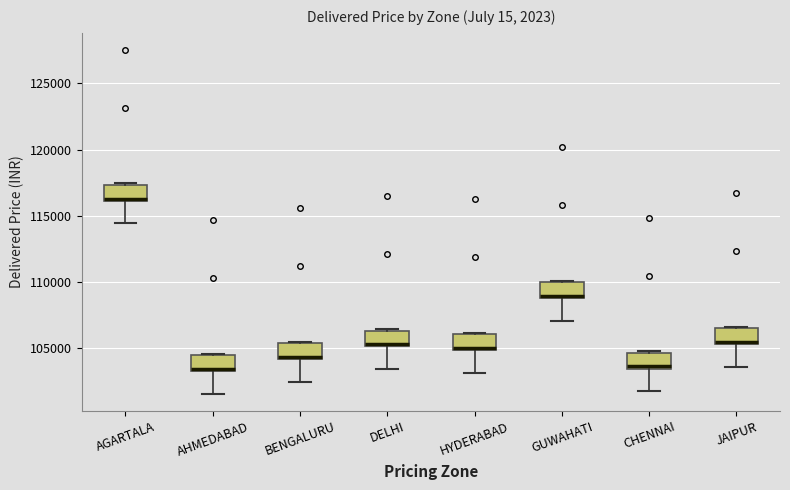

Reading left to right, read every box against the y-axis: the position of its median line, the range the box covers, and the ends of its whiskers. The values are not printed on the chart, so give them approximately, as read against the axis.

AGARTALA: median 116500, box 116000 to 117500, whiskers 114500 to 117500
AHMEDABAD: median 103500 (just above the box's lower edge), box 103500 to 104500, whiskers 101500 to 104500
BENGALURU: median 104500, box 104000 to 105500, whiskers 102500 to 105500
DELHI: median 105500, box 105000 to 106500, whiskers 103500 to 106500
HYDERABAD: median 105000 (just above the box's lower edge), box 105000 to 106000, whiskers 103000 to 106000
GUWAHATI: median 109000 (just above the box's lower edge), box 109000 to 110000, whiskers 107000 to 110000
CHENNAI: median 103500 (just above the box's lower edge), box 103500 to 104500, whiskers 101500 to 105000
JAIPUR: median 105500 (just above the box's lower edge), box 105500 to 106500, whiskers 103500 to 106500